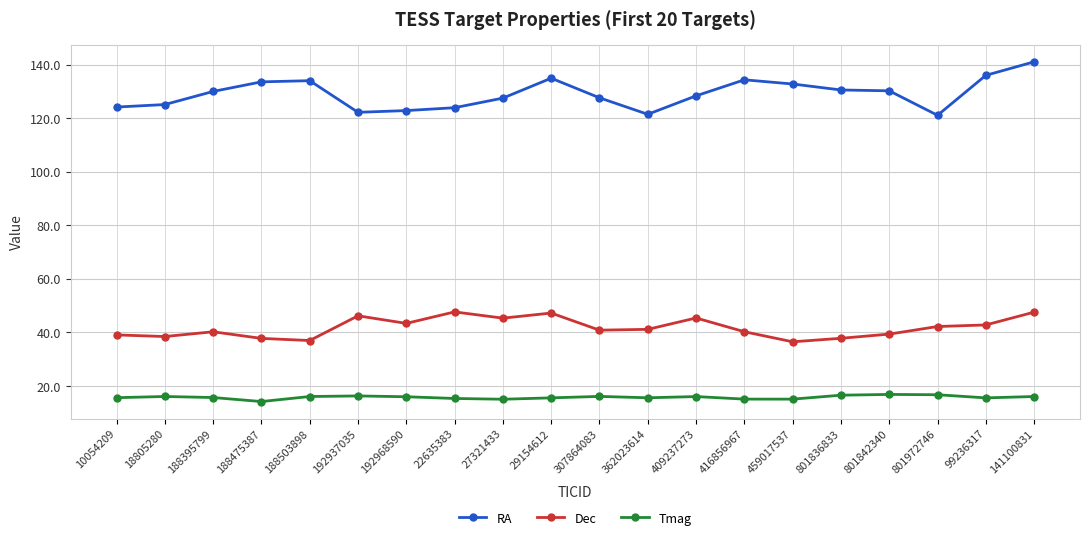

What is the label of the 9th point from the right?

362023614